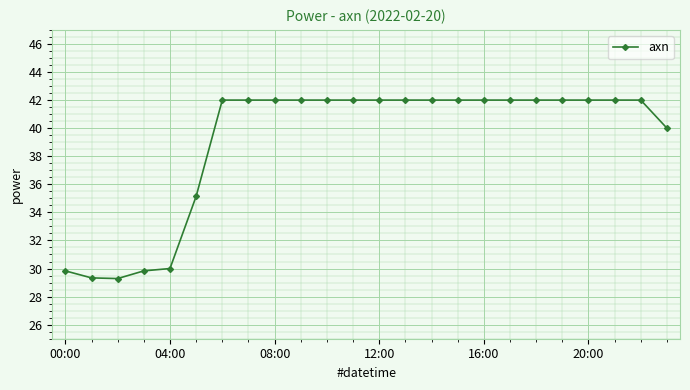

What is the difference between the second highest and second lowest values?

12.7